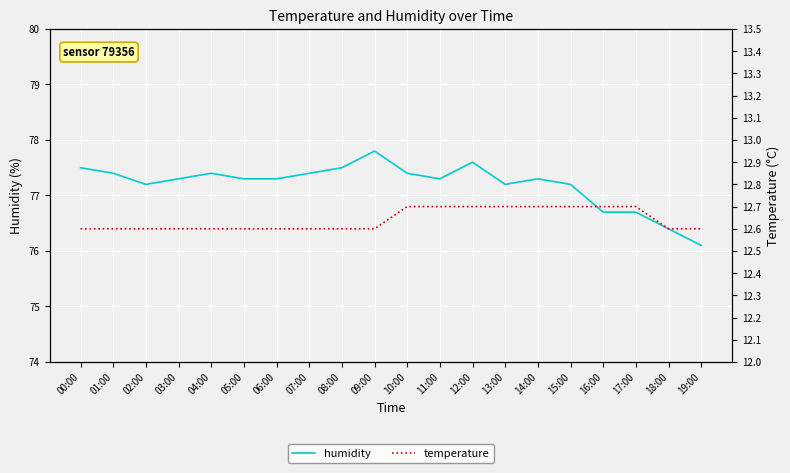

What is the approximate value of humidity at 01:00?

77.4